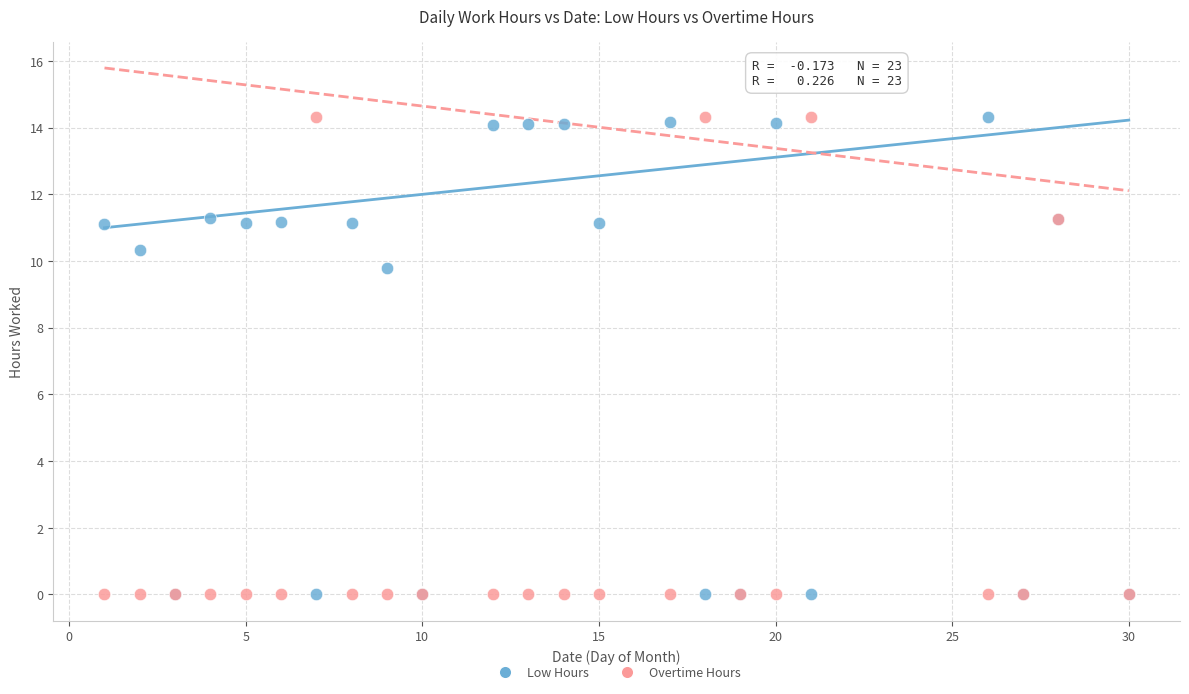

What are all the series names shown in the legend?

Low Hours, Overtime Hours